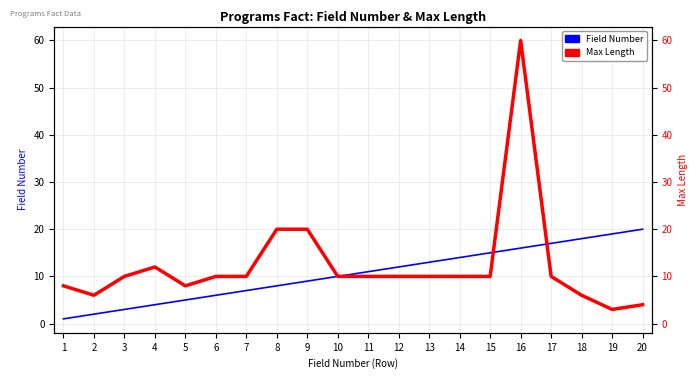

What is the difference between the highest and lowest values at 3?

7